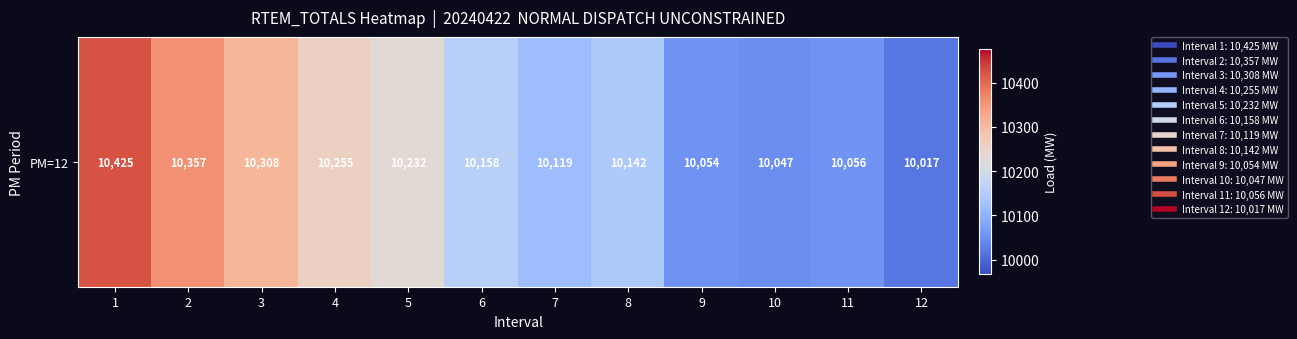

True or false: the data shows 14967 at 4.

False